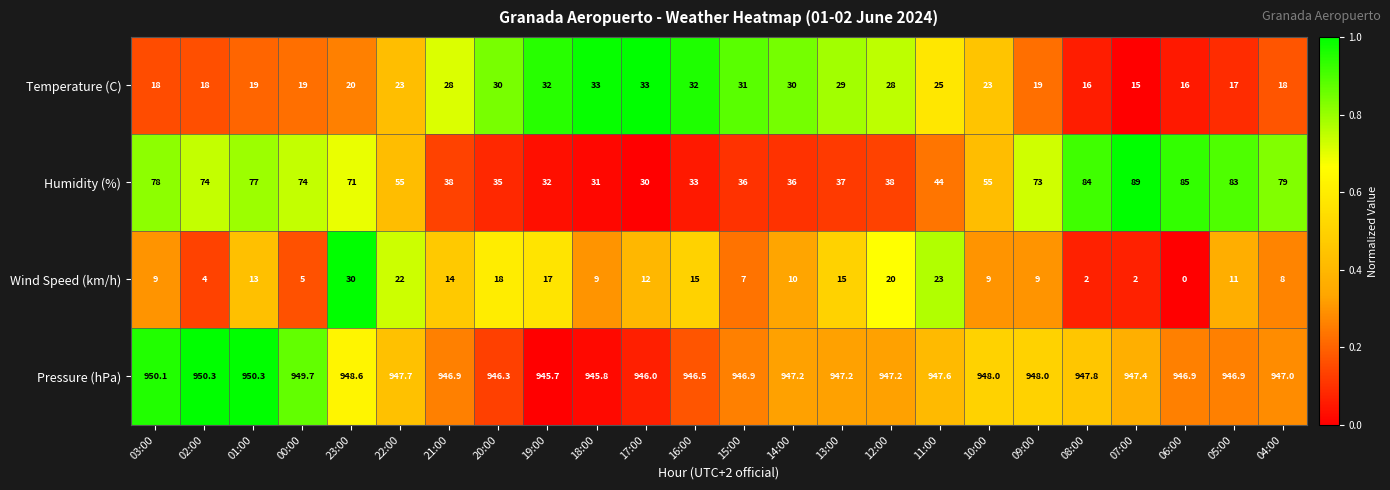

How many series are shown in this chart?

4